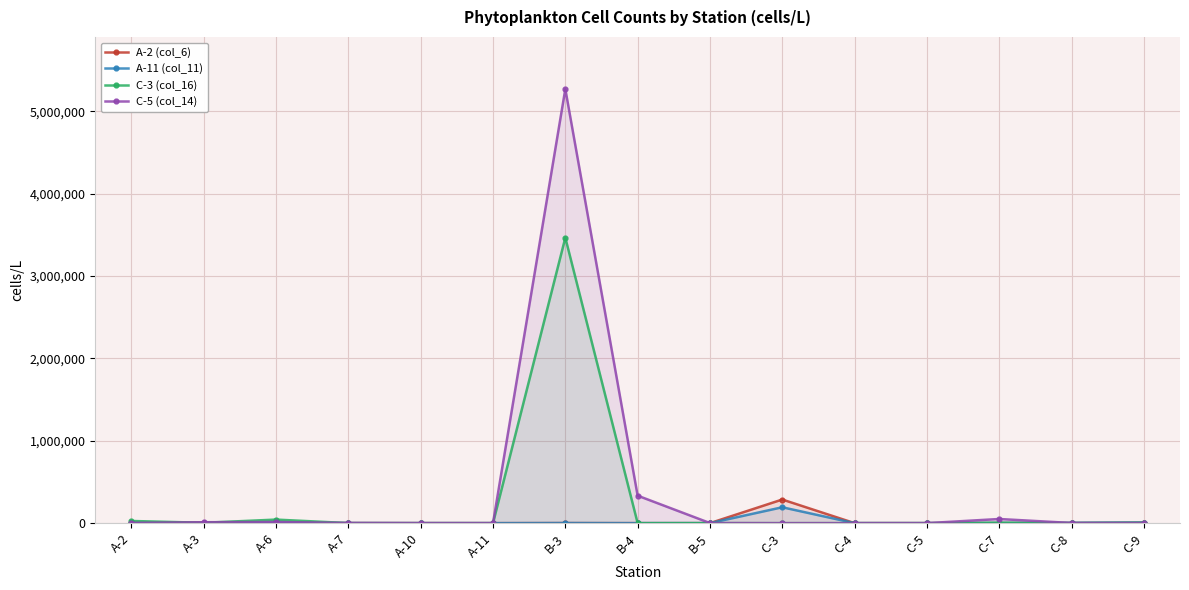

Reading left to right, extract all data points from this chart.

A-2 (col_6): 200	4600	0	100	0	0	800	0	0	286800	0	0	0	800	1600
A-11 (col_11): 1600	1600	6400	20	0	0	1400	60	120	192800	20	40	600	2800	7200
C-3 (col_16): 26400	4400	43200	600	20	100	3465600	80	600	0	240	60	6000	1200	6000
C-5 (col_14): 3000	11200	14200	2400	440	200	5270400	333600	1200	0	40	0	50400	2000	2400